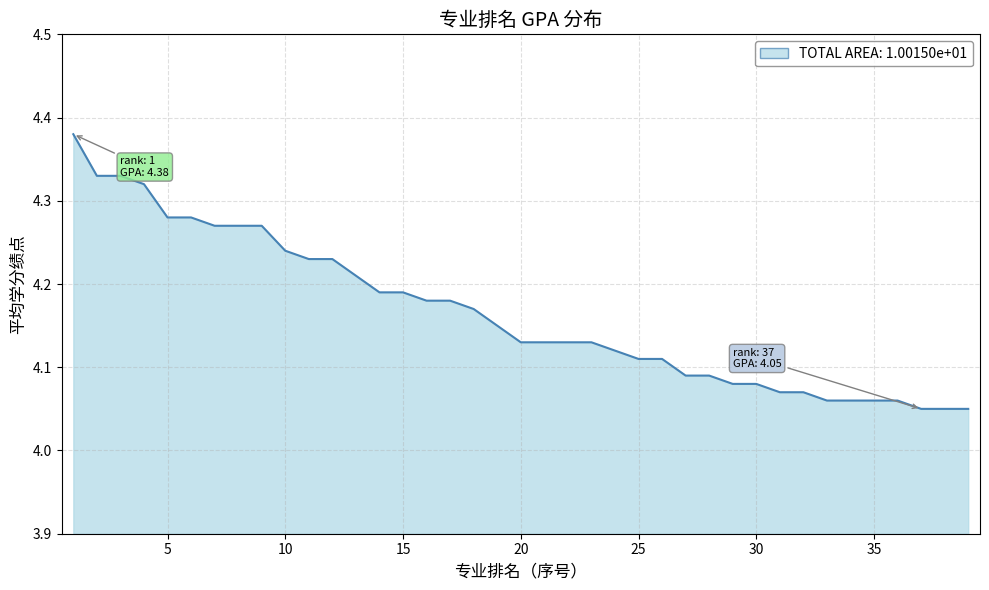

How many lines are shown in the chart?

1